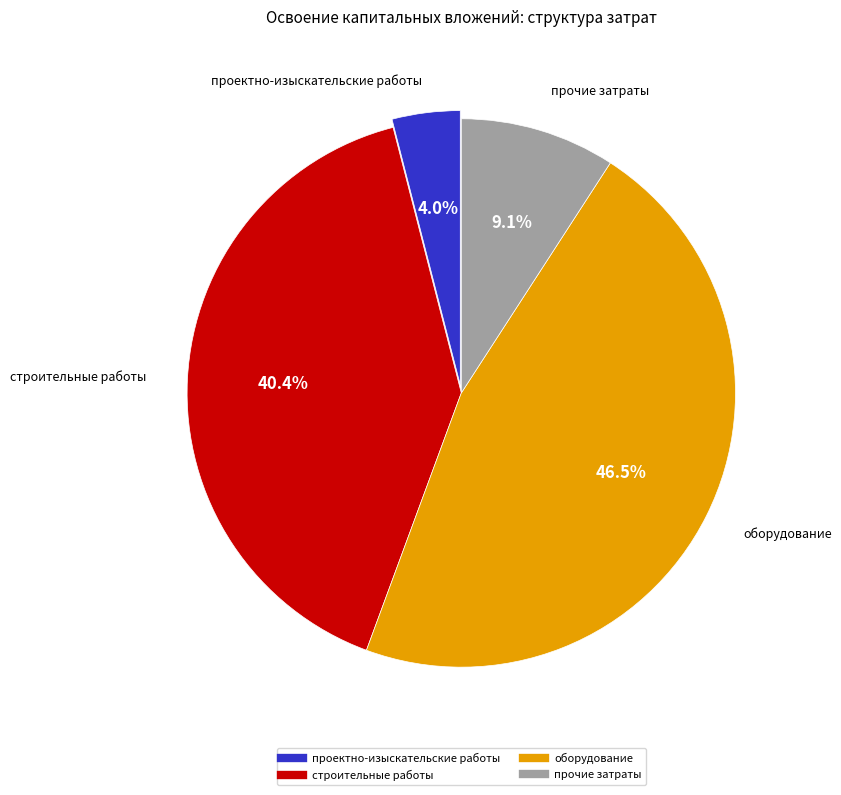

Which category has the biggest portion of the pie?

оборудование